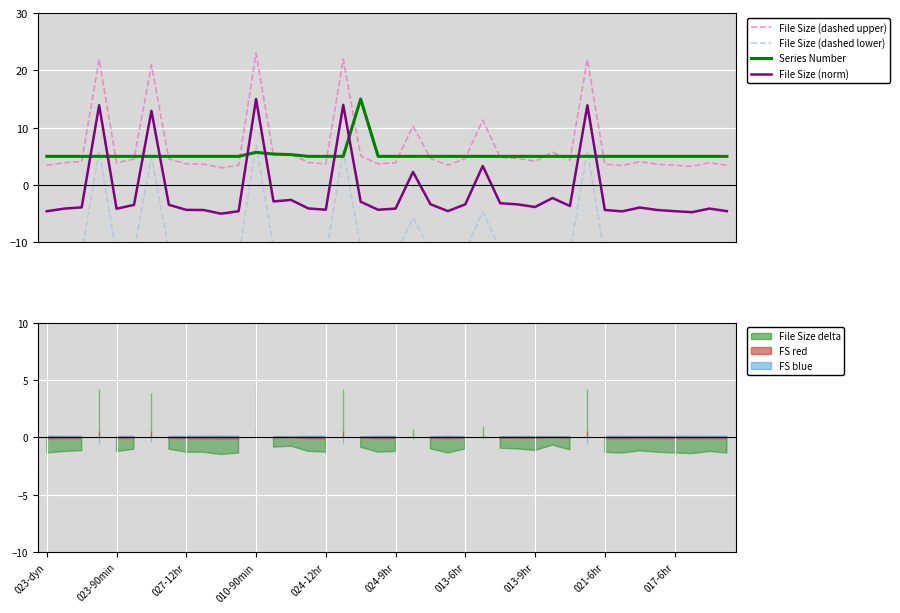

What is the maximum value for File Size (dashed upper)?

23.0